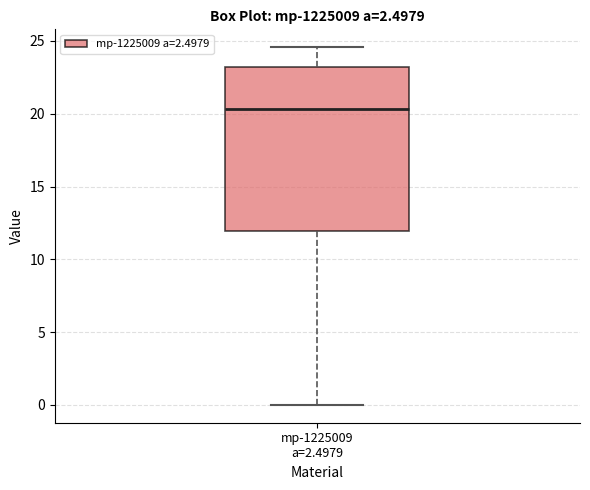

Where does the lower whisker of the box for mp-1225009 a=2.4979 end on the y-axis? The values are not printed on the chart, so give them approximately, as read against the axis.

0.0